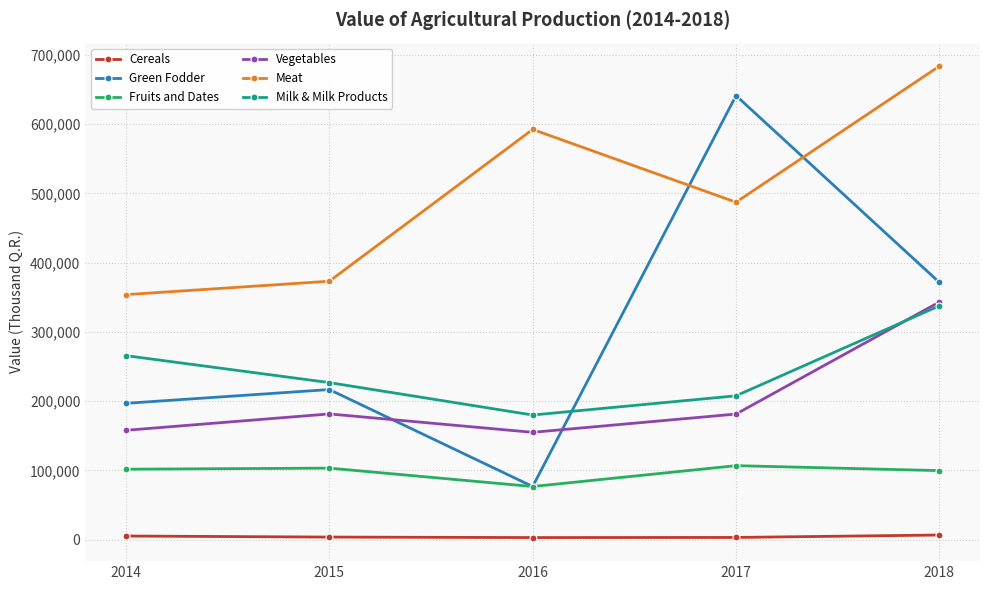

What is the value of the Green Fodder point at the 3rd from the left?

76718.0